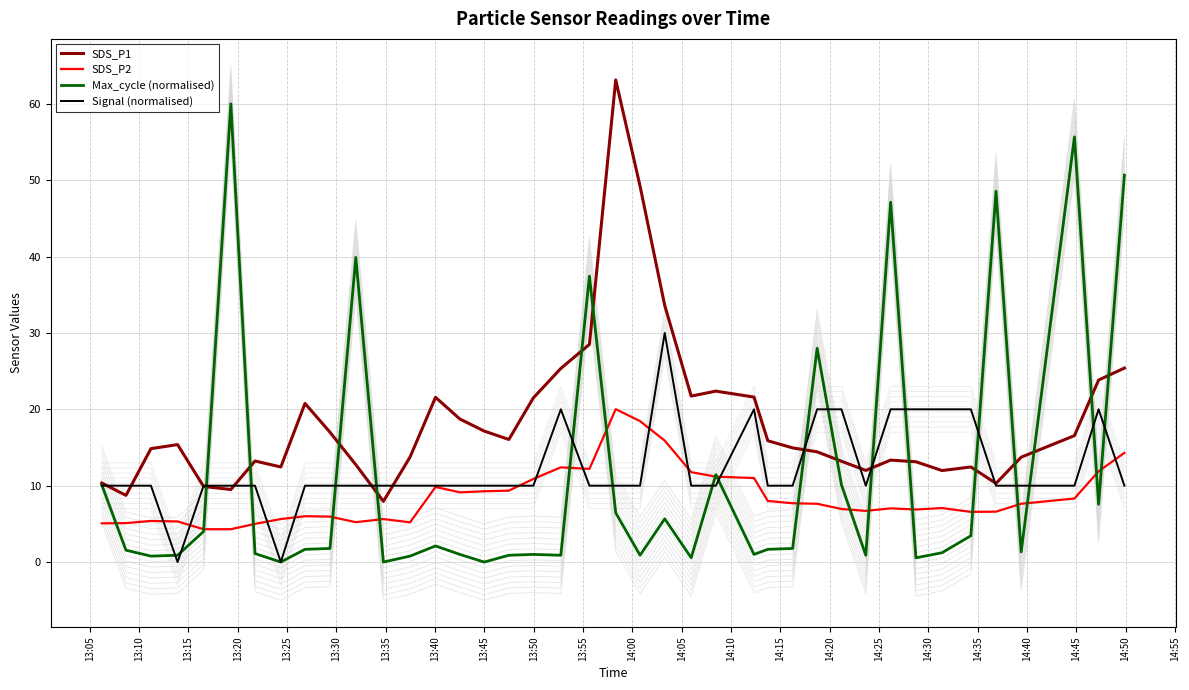

How many interior local valleys does the Max_cycle (normalised) series have?

12